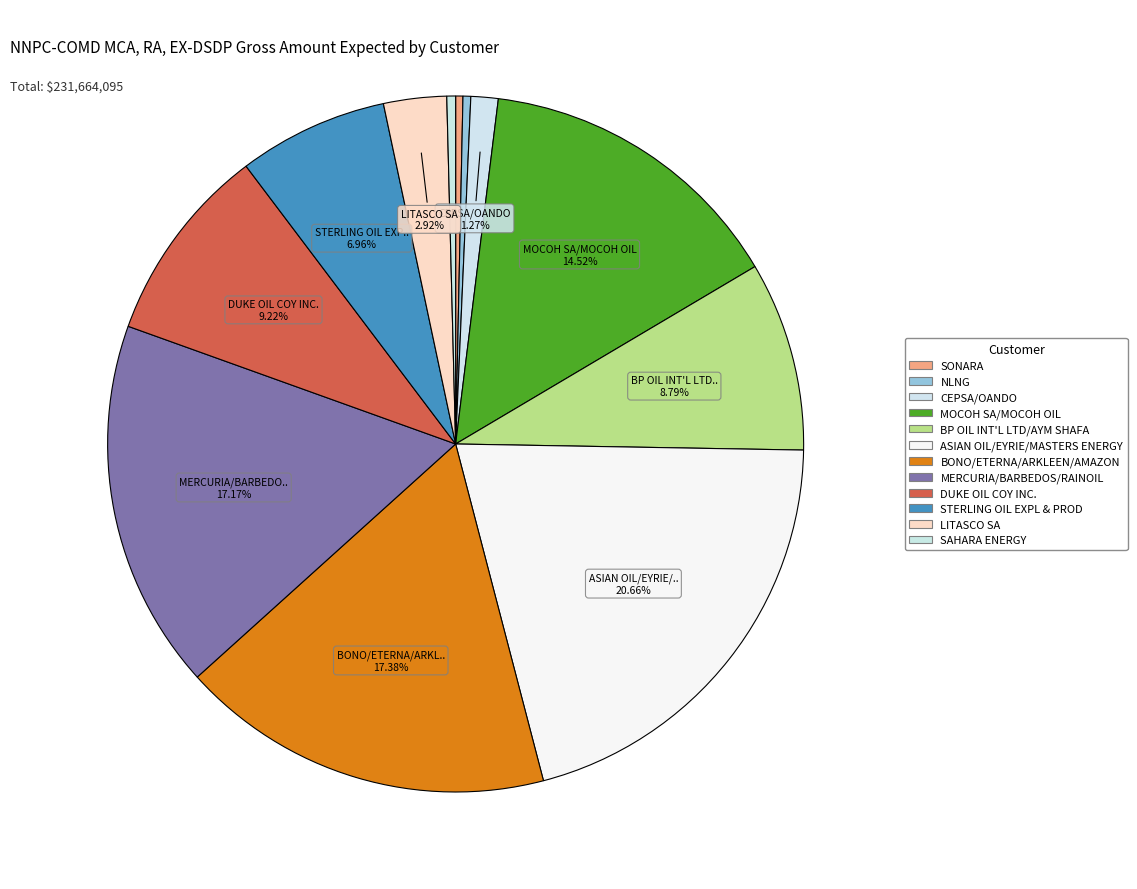

Is there any slice that represents more than half of the pie?

No